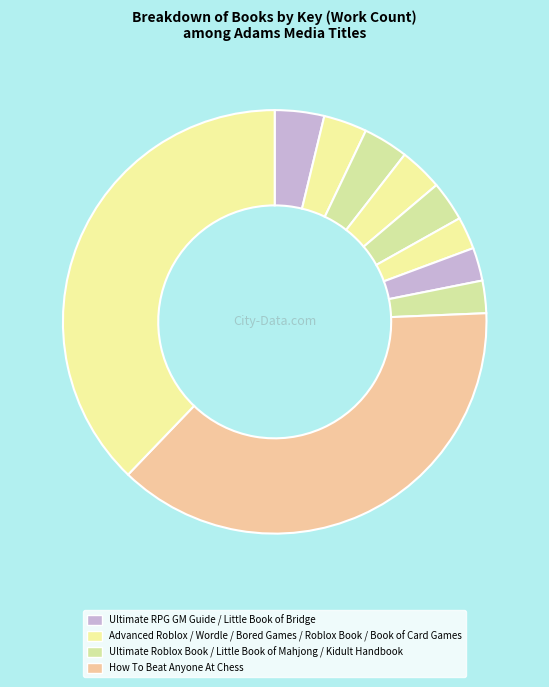

What is the largest slice in the pie chart?

Book of Card Games